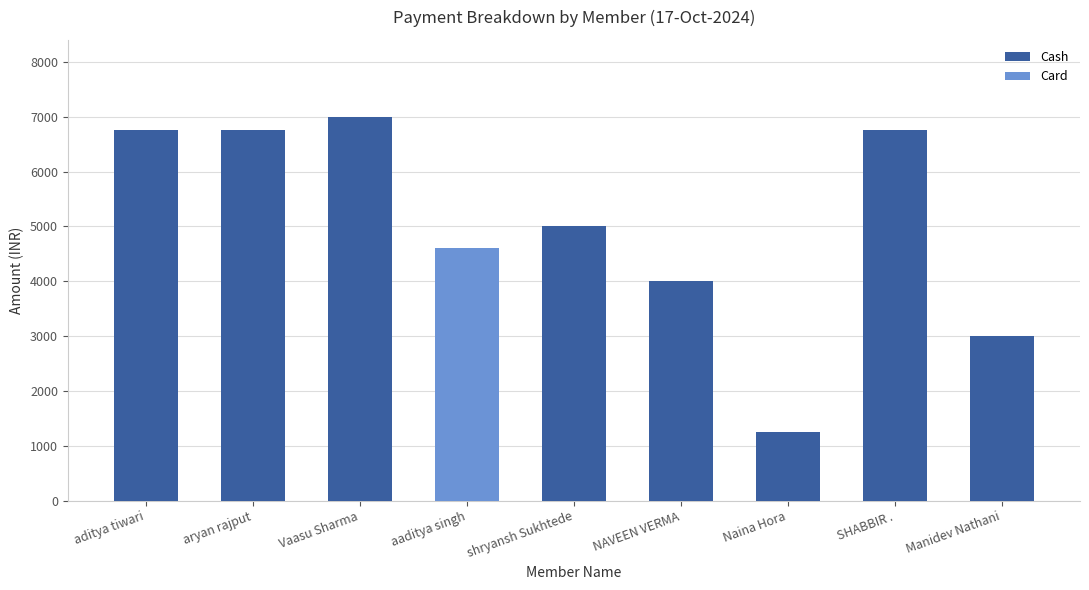

What is the sum of the Cash values at aryan rajput and NAVEEN VERMA?

10750